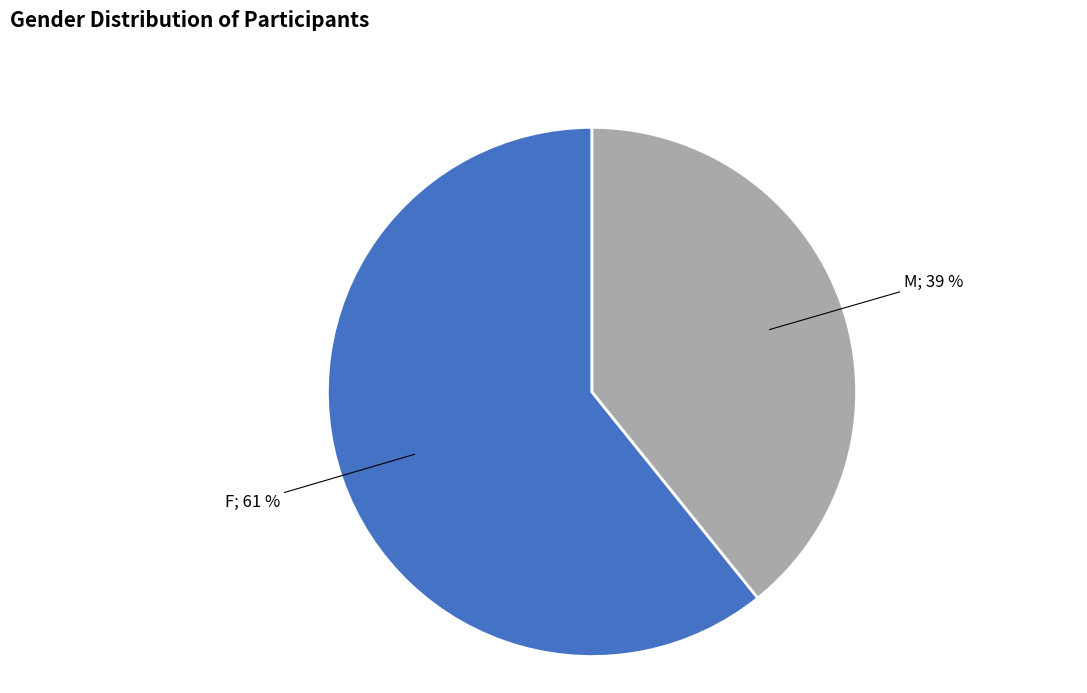

Is there any slice that represents more than half of the pie?

Yes